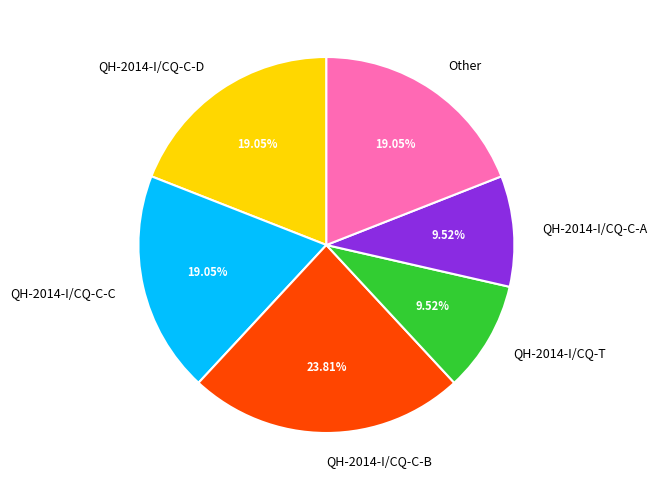

What percentage is the Other slice, to the nearest percent?

19%